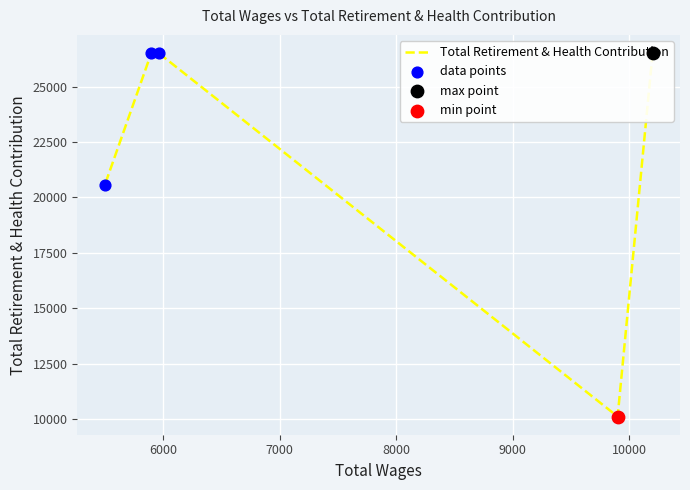

What is the total value across all series at 9000?

41084